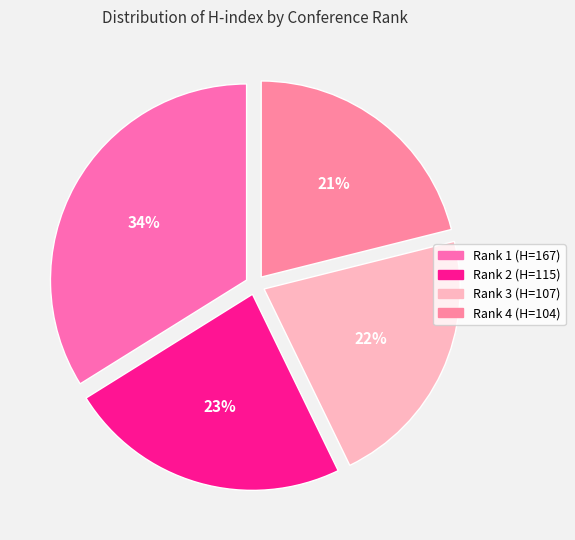

To the nearest percent, what percentage of the pie is Rank 2 (H=115)?

23%